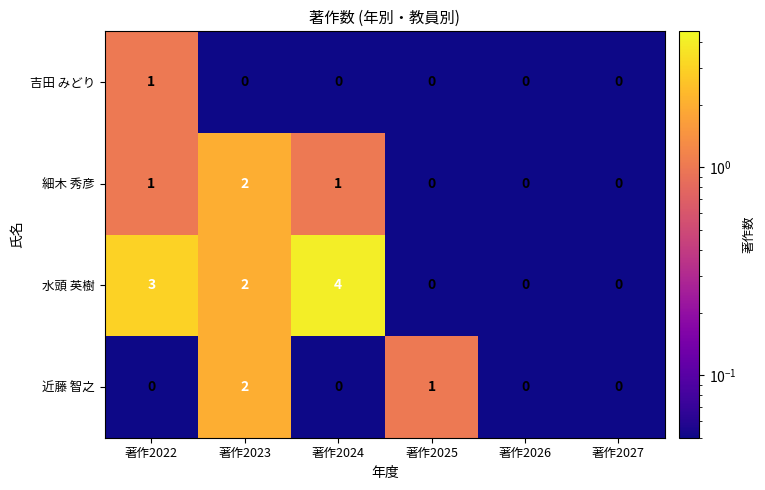

Which series has the largest range (max minus min)?

水頭 英樹